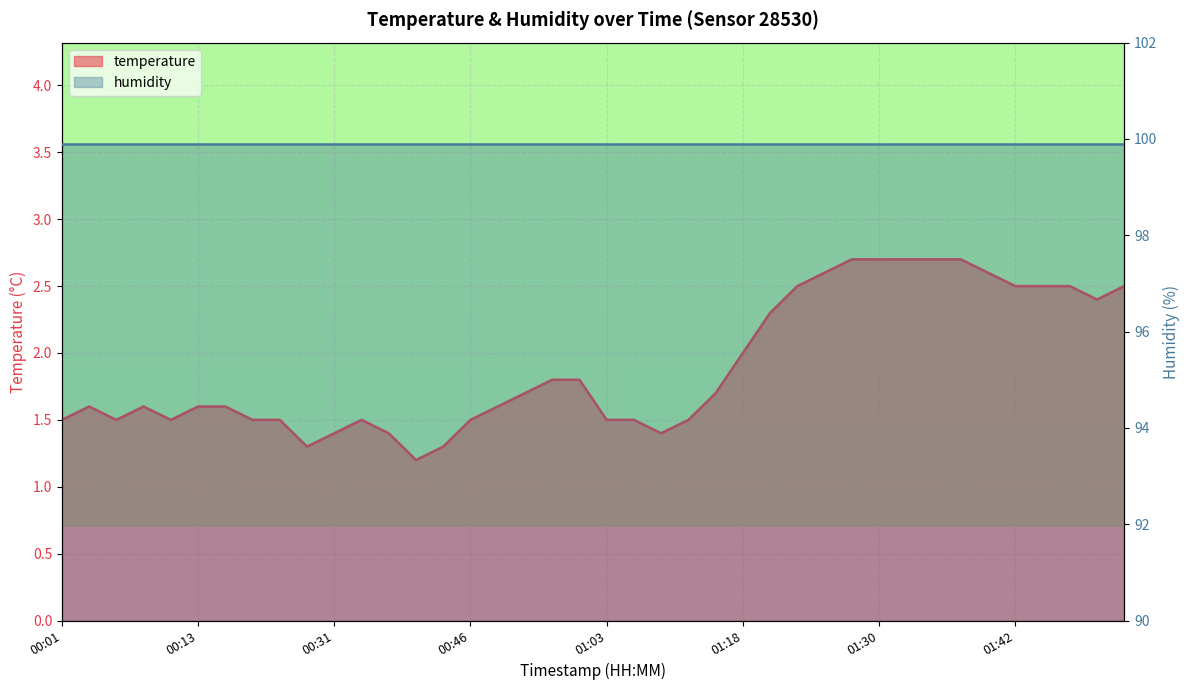

Reading right to left, list all the values displayed in this chart.

2.5	2.4	2.5	2.5	2.5	2.6	2.7	2.7	2.7	2.7	2.7	2.6	2.5	2.3	2.0	1.7	1.5	1.4	1.5	1.5	1.8	1.8	1.7	1.6	1.5	1.3	1.2	1.4	1.5	1.4	1.3	1.5	1.5	1.6	1.6	1.5	1.6	1.5	1.6	1.5